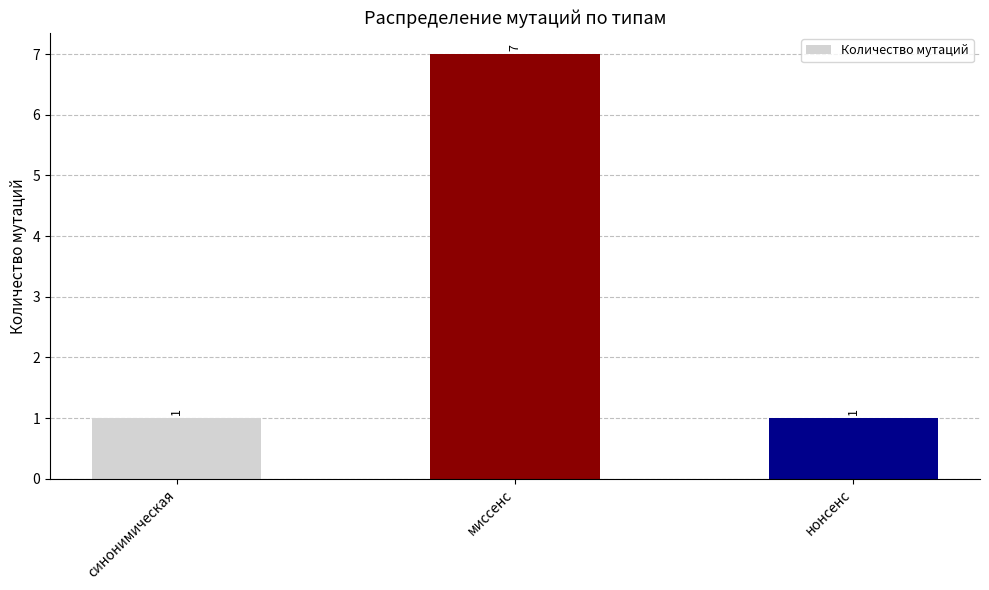

Which label corresponds to the largest value in the chart?

миссенс